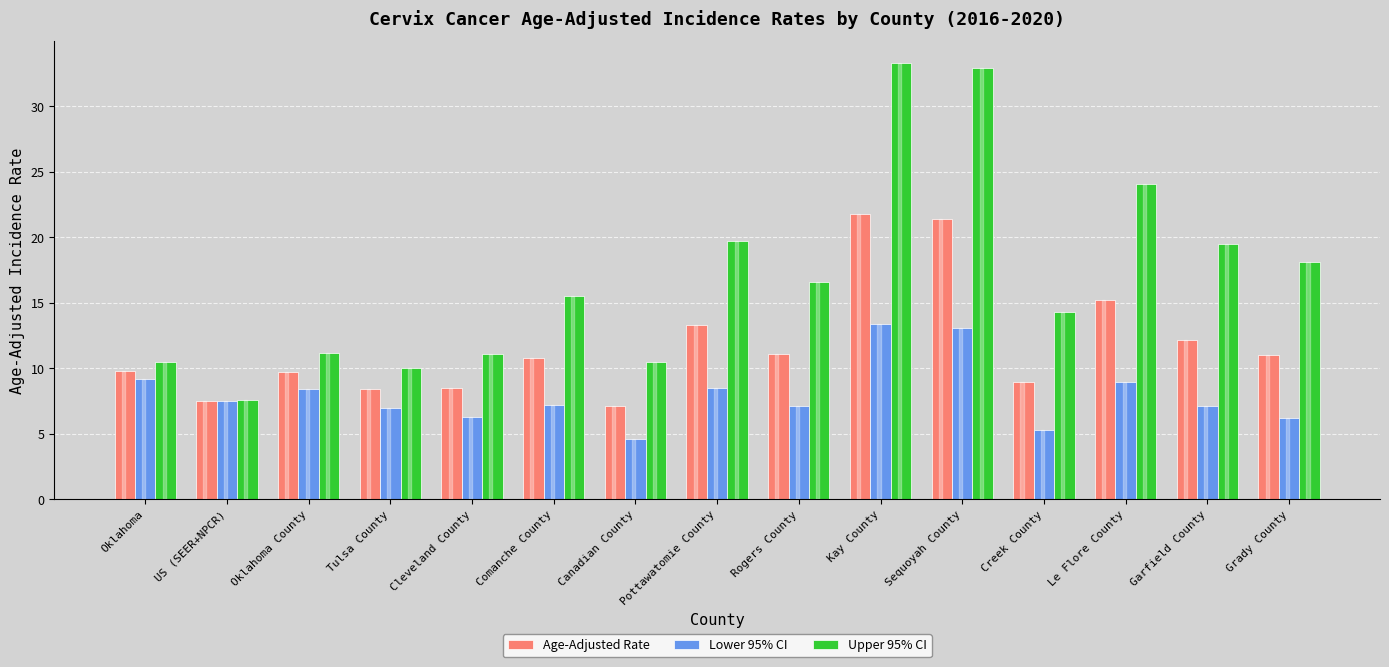

What is the sum of all Lower 95% CI values?

119.9